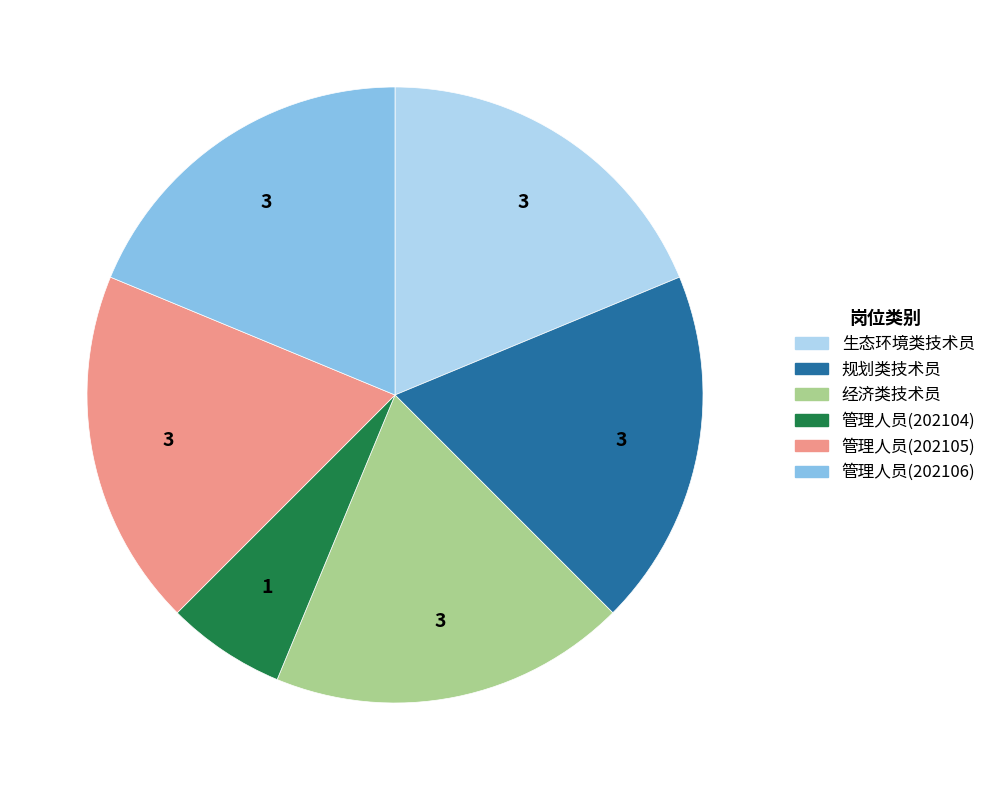

Do 管理人员(202105) and 生态环境类技术员 together represent more than half of the pie?

No